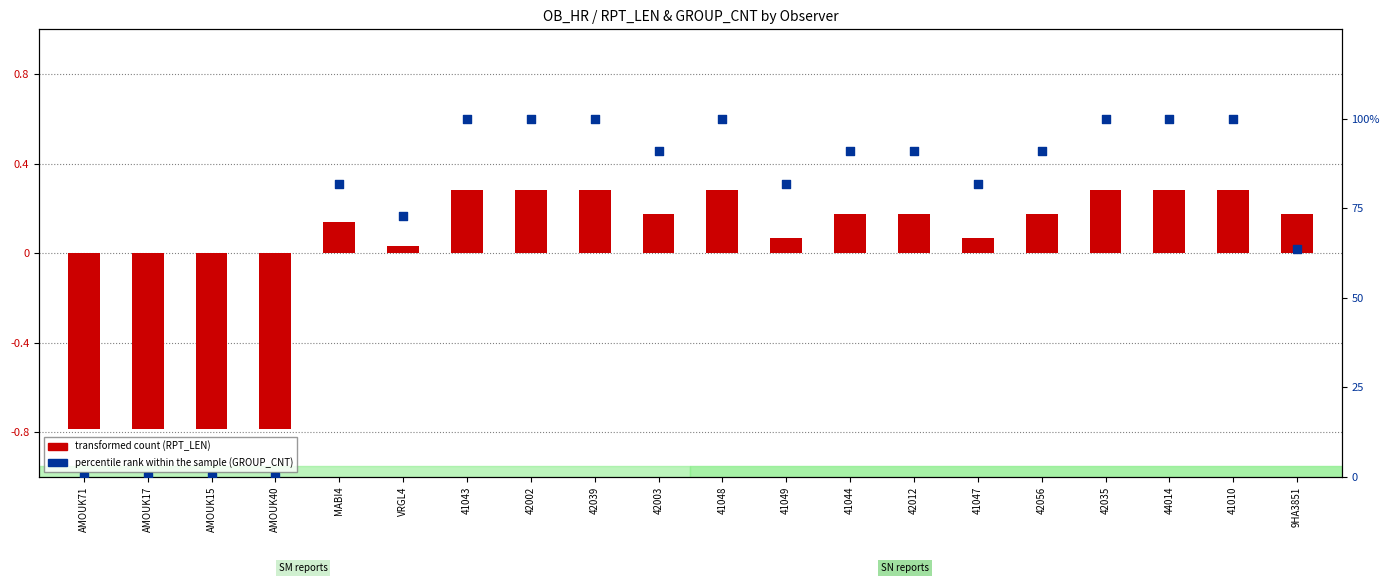

What are all the series names shown in the legend?

transformed count, percentile rank within the sample